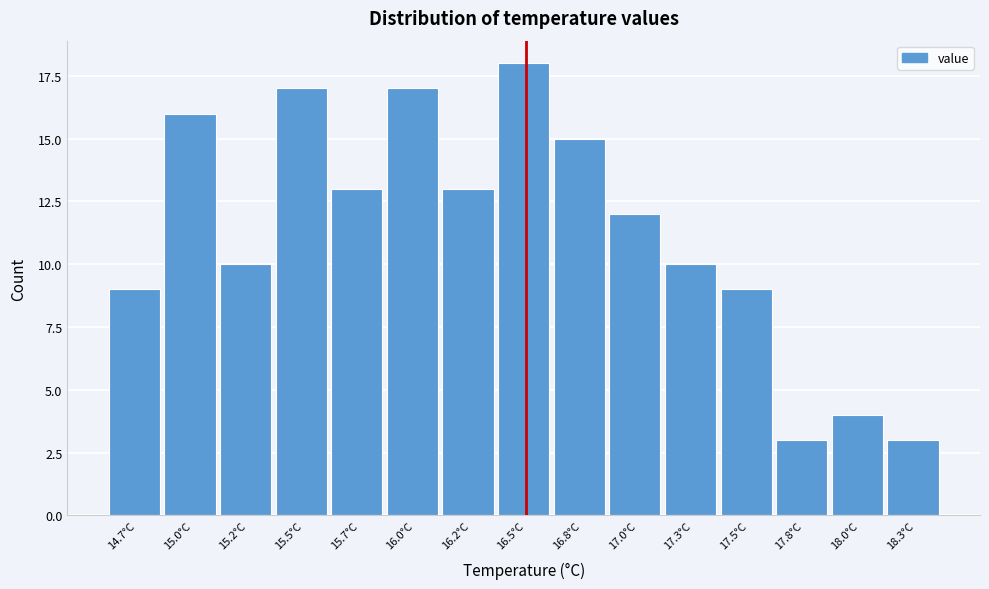

Reading right to left, extract all data points from this chart.

18.3°C=3	18.0°C=4	17.8°C=3	17.5°C=9	17.3°C=10	17.0°C=12	16.8°C=15	16.5°C=18	16.2°C=13	16.0°C=17	15.7°C=13	15.5°C=17	15.2°C=10	15.0°C=16	14.7°C=9